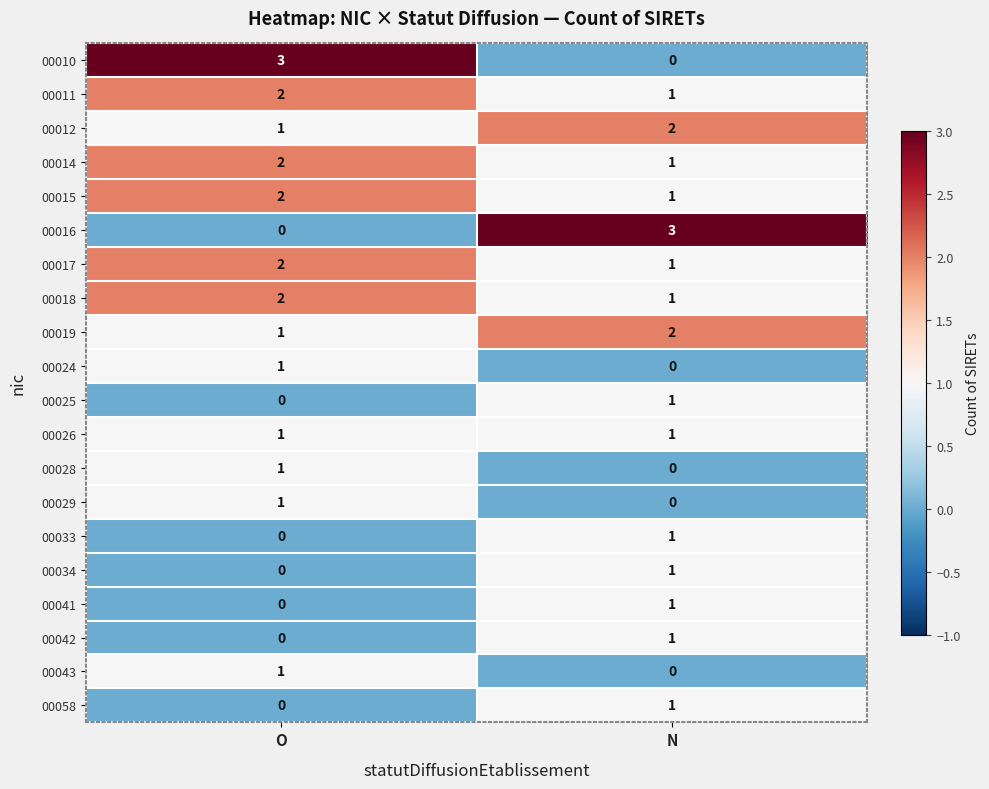

What is the difference between the highest and lowest values at N?

3